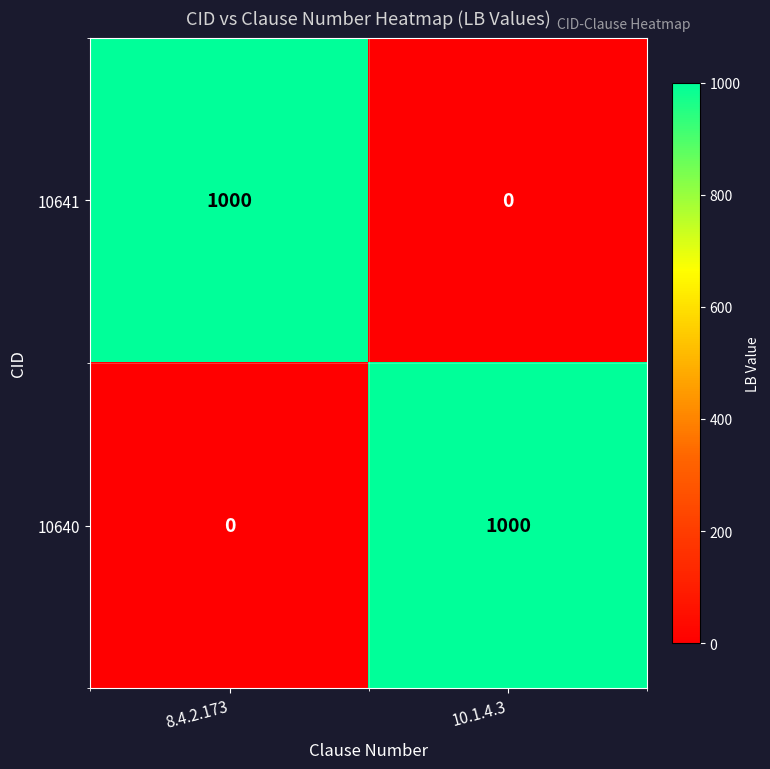

What is the difference between the highest and lowest values at 8.4.2.173?

1000